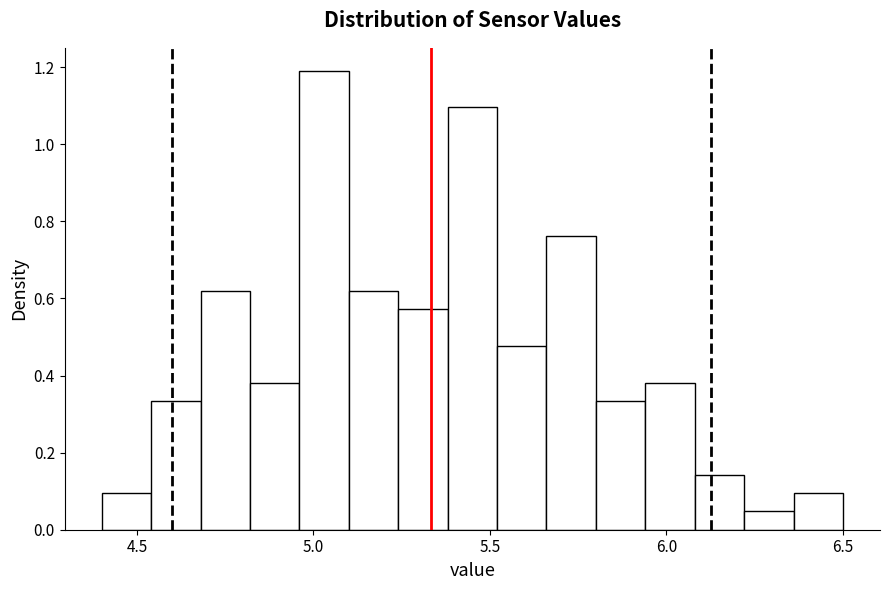

Around what value on the x-axis is the tallest bar? Give the approximate position of its centre, as read against the axis.

5.05